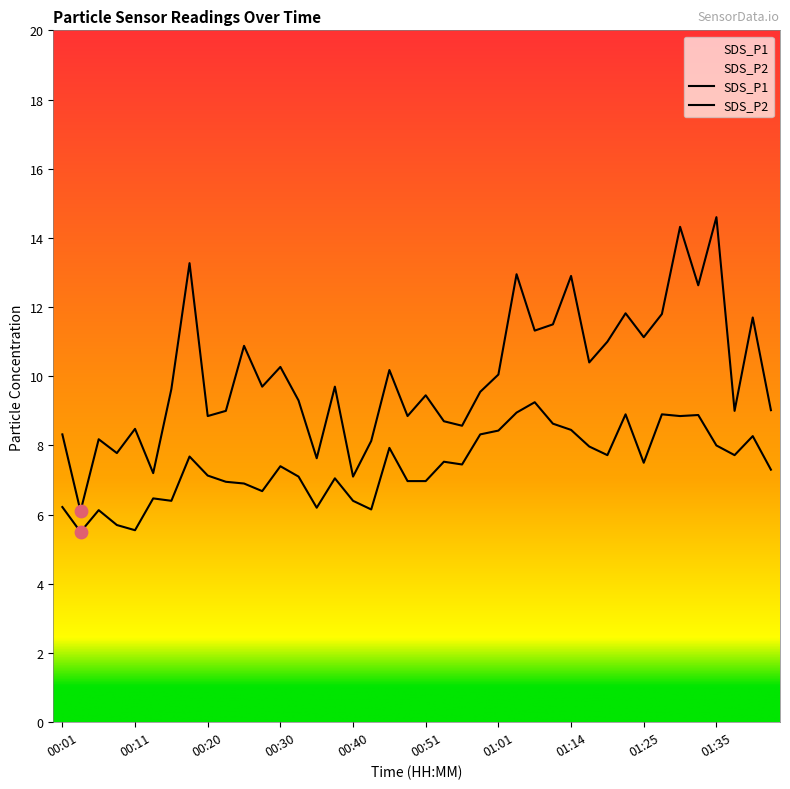

Which series has the largest total across all categories?

SDS_P1